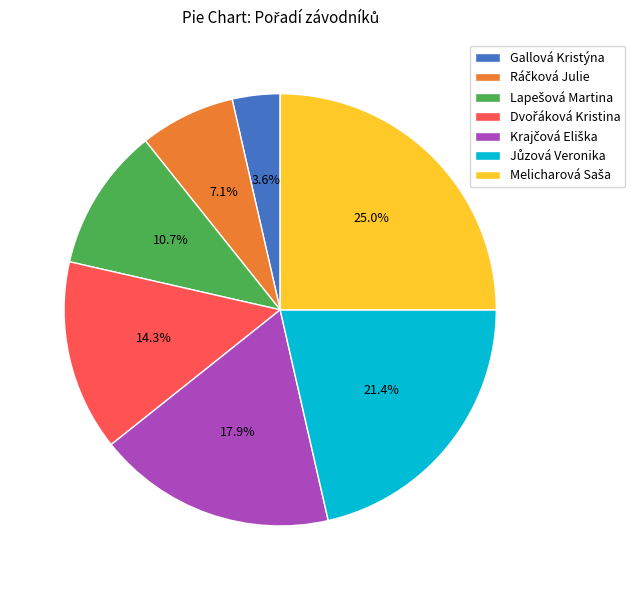

Is there a majority slice in this chart?

No